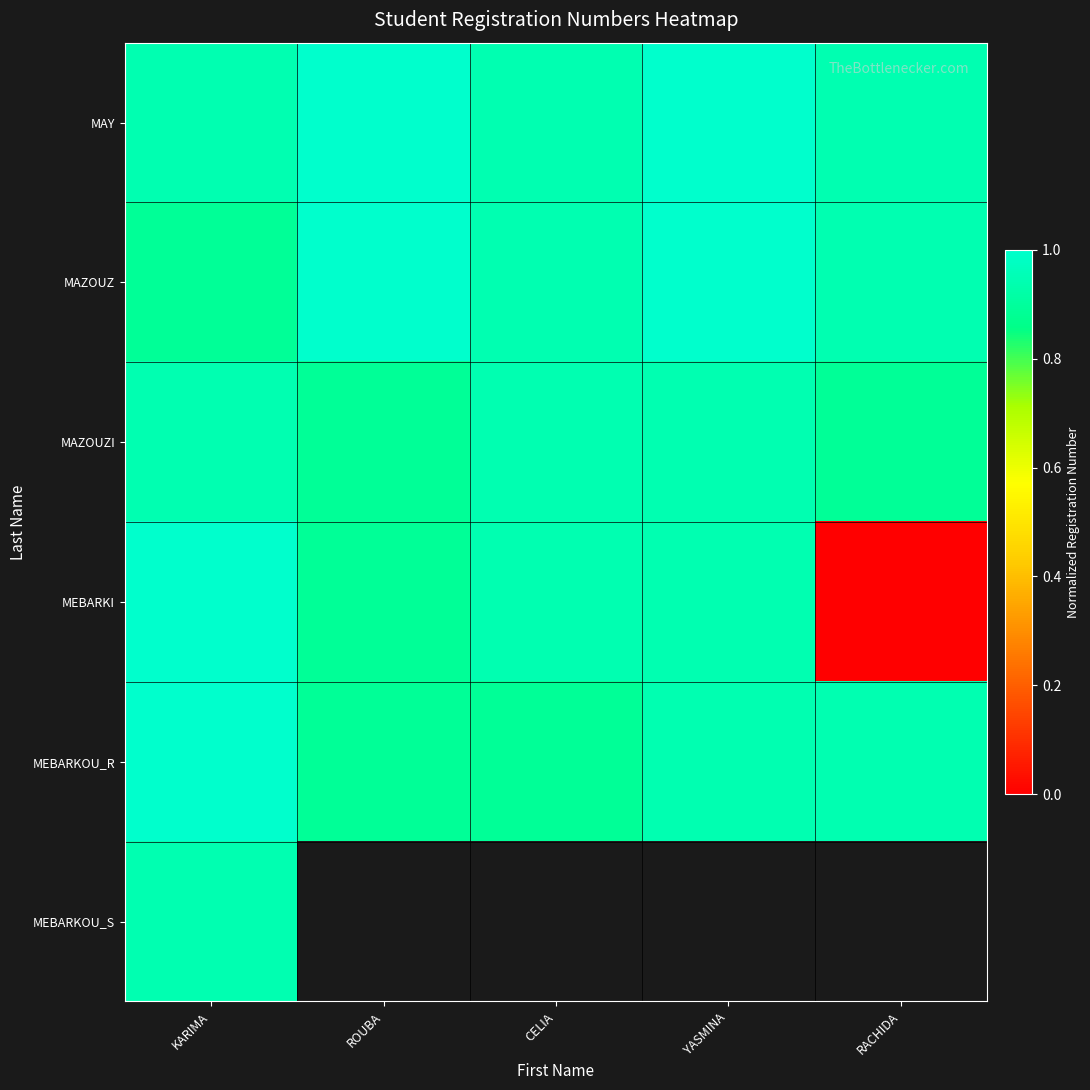

The value of MEBARKI at YASMINA is 0.9. True or false?

True